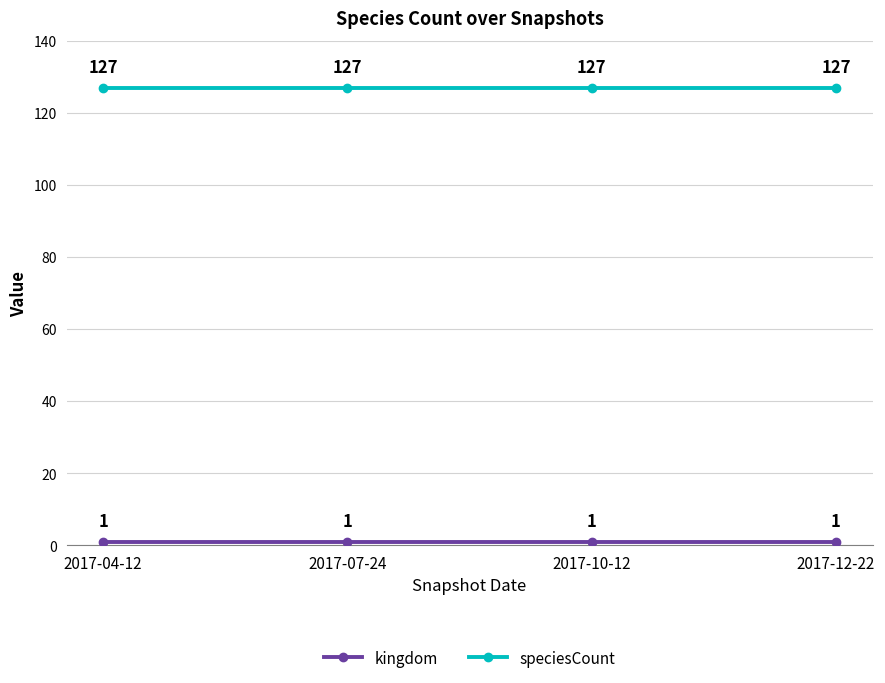

What position from the right is 2017-04-12?

4